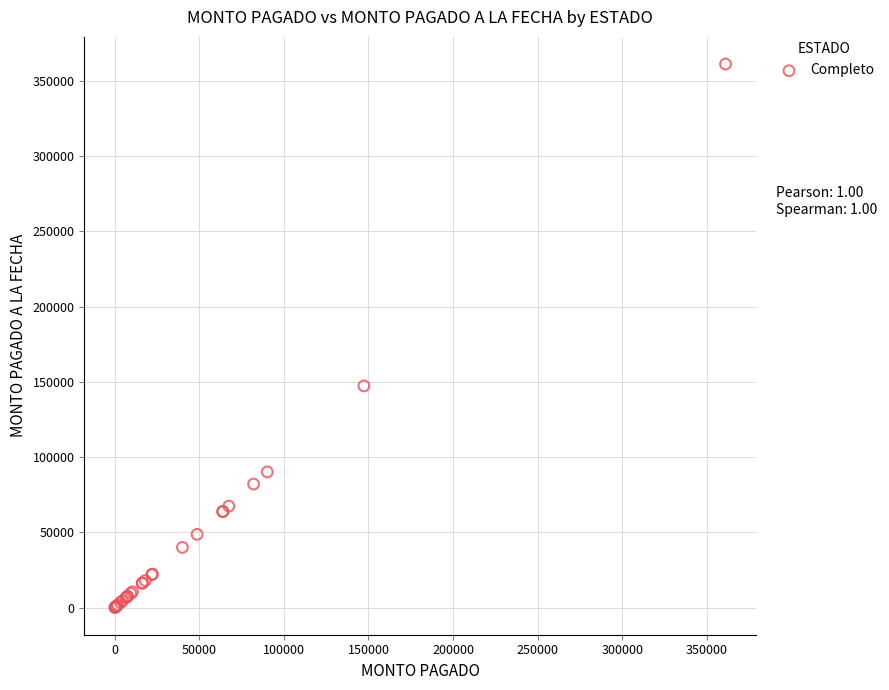

What Y value in the scatter plot is closest to 180569?

147312.5